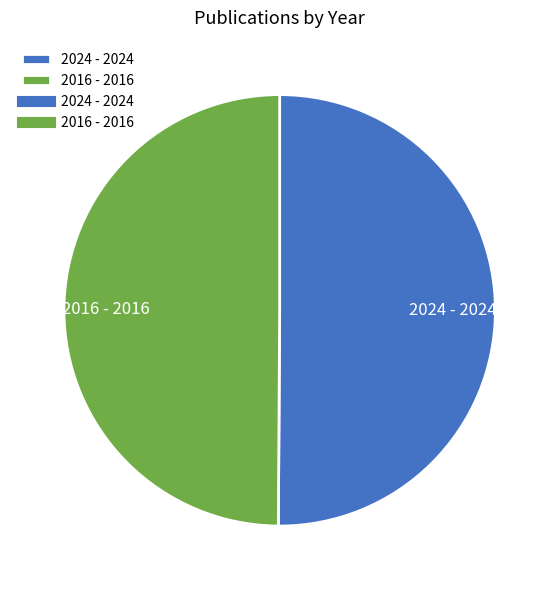

The 2024 slice represents 50% of the pie. True or false?

True